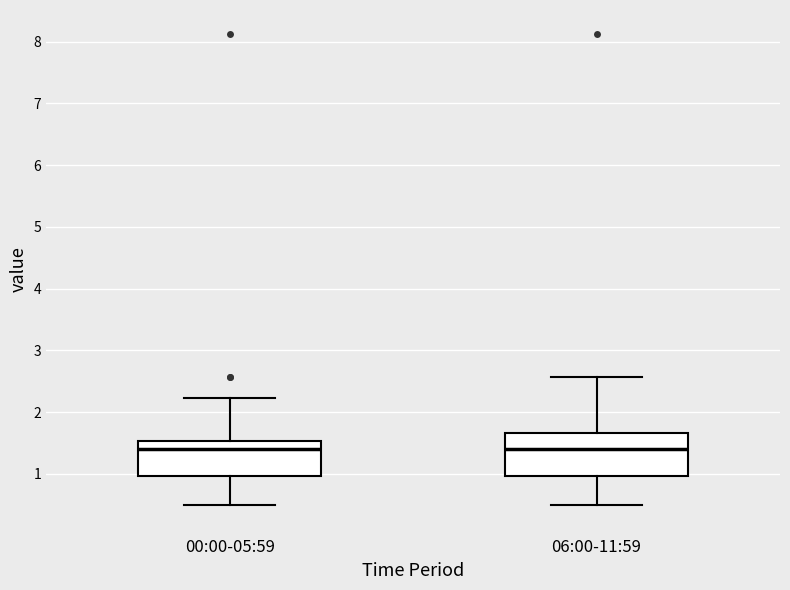

Reading left to right, transcribe this box plot: for each box, give where its median line is, the range the box spans, and where its two whiskers end, as read against the y-axis. The values are not printed on the chart, so give them approximately, as read against the axis.

00:00-05:59: median 1.4, box 1.0 to 1.5, whiskers 0.5 to 2.2
06:00-11:59: median 1.4, box 1.0 to 1.7, whiskers 0.5 to 2.6